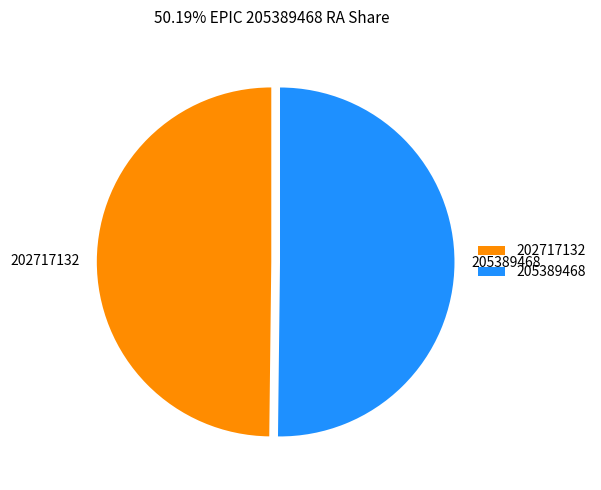

Approximately how many times larger is the value at 202717132 compared to 205389468?

1.0